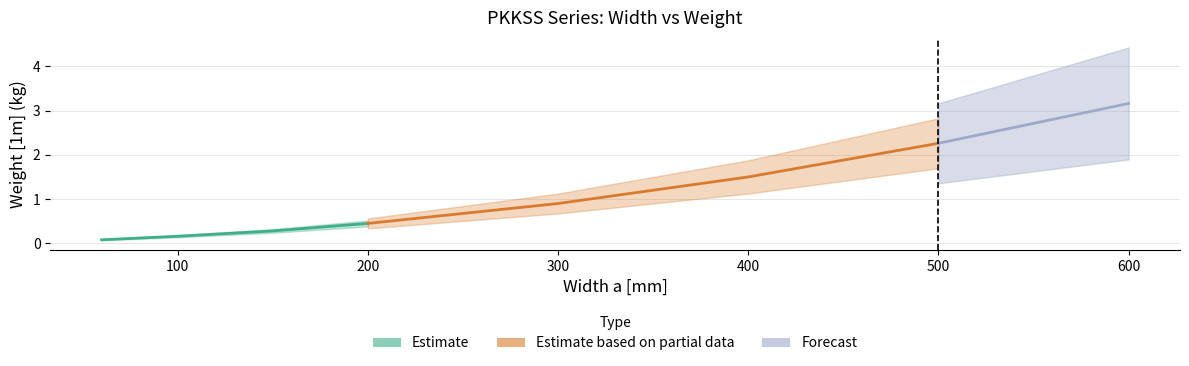

Is this an area chart (filled region under the line)?

No